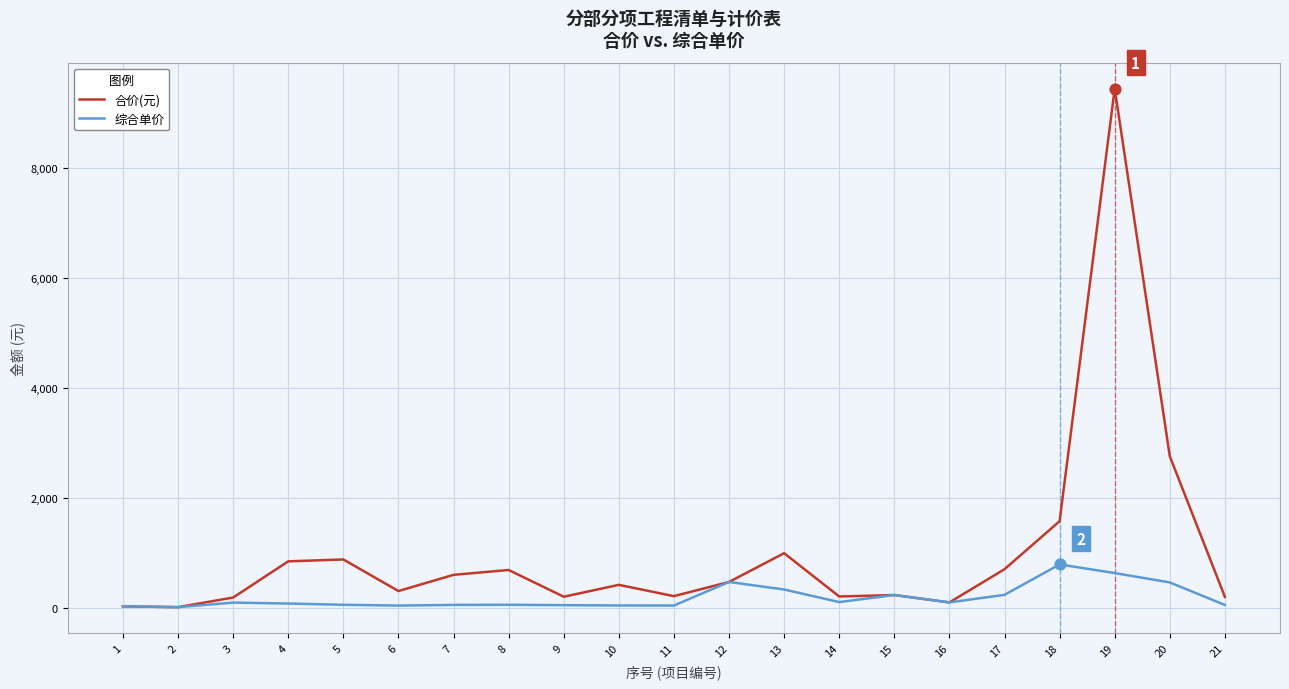

What are all the series names shown in the legend?

合价(元), 综合单价